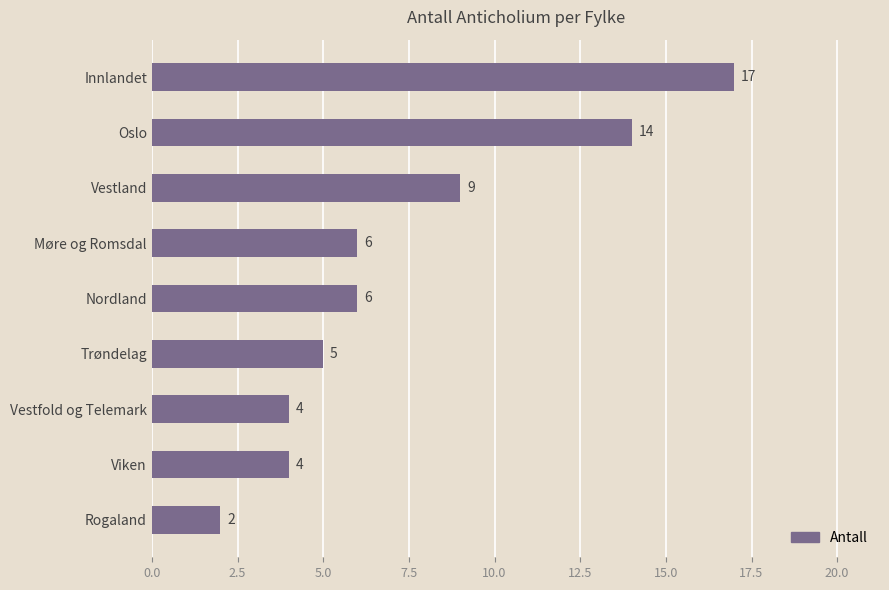

Does the chart contain stacked bars?

No